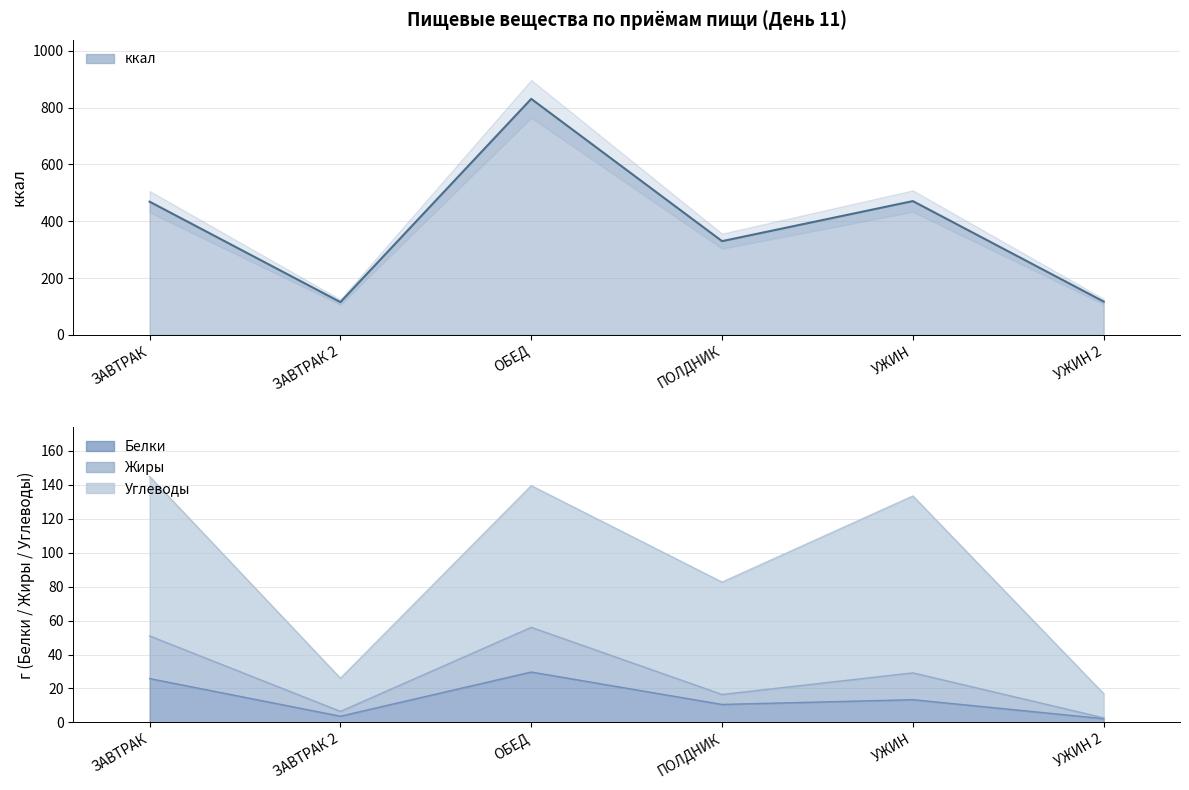

The Жиры series shows 28.8 at ПОЛДНИК. True or false?

False